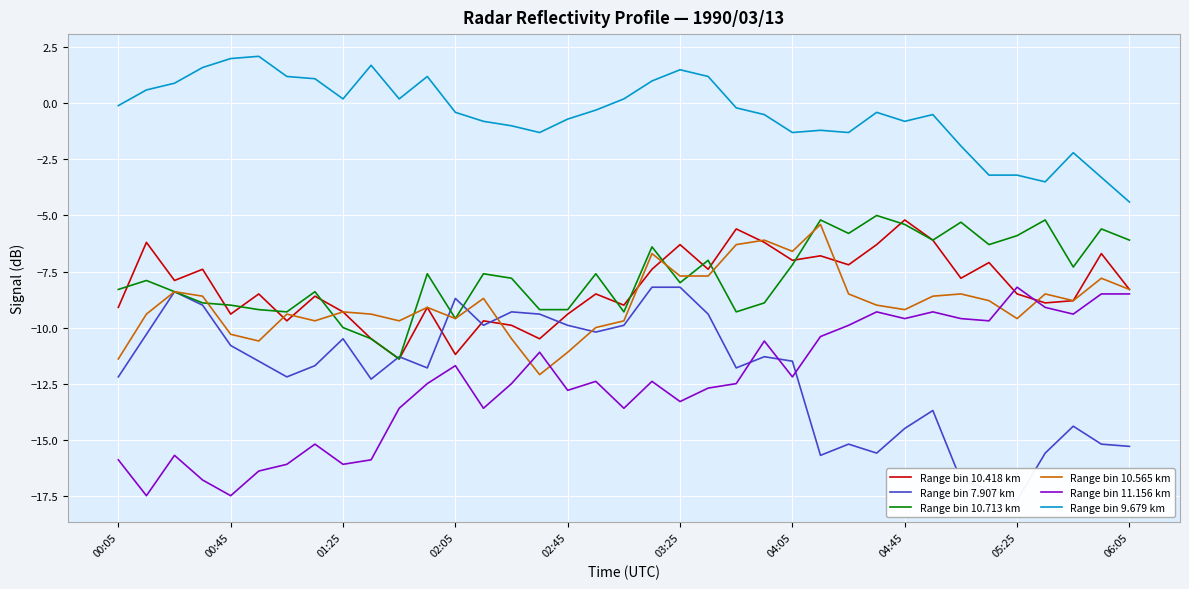

True or false: Range bin 10.565 km has a value of -9.3 at 01:25.

True